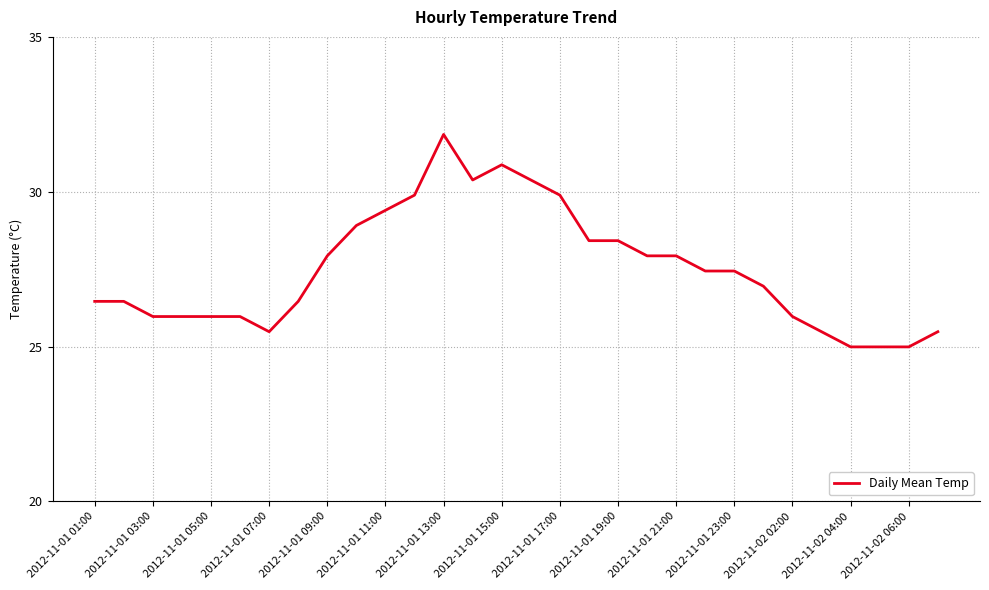

What is the difference between the maximum and minimum values?

6.9